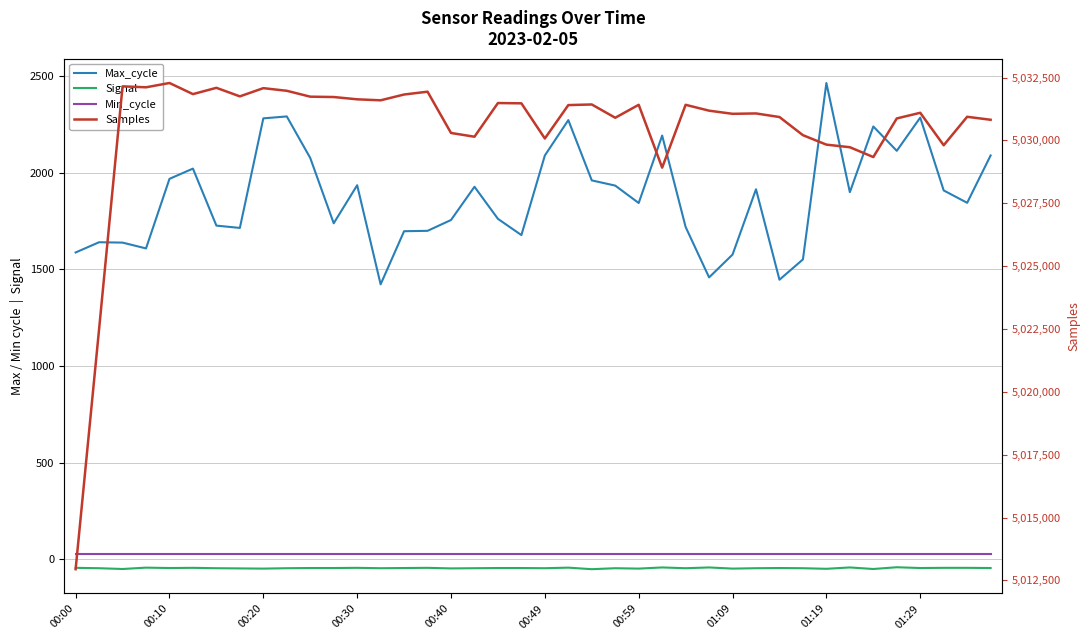

What are all the series names shown in the legend?

Max_cycle, Signal, Min_cycle, Samples